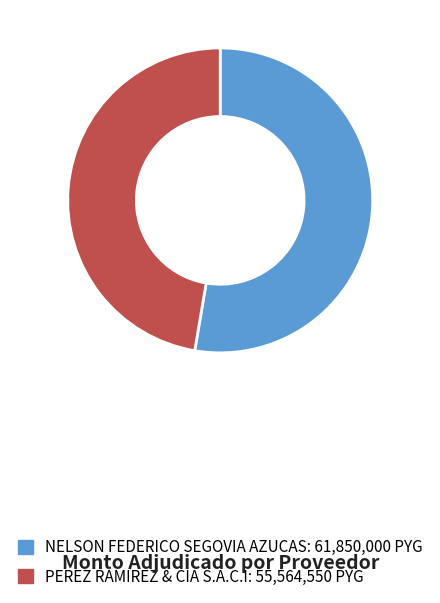

Rank the categories by value from highest to lowest.

NELSON FEDERICO SEGOVIA AZUCAS, PEREZ RAMIREZ & CIA S.A.C.I